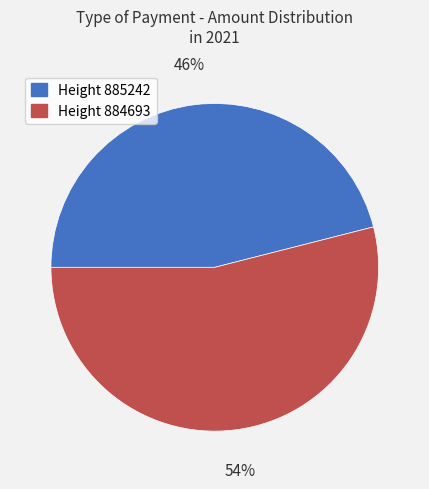

To the nearest percent, what is the combined percentage of Height 885242 and Height 884693?

100%